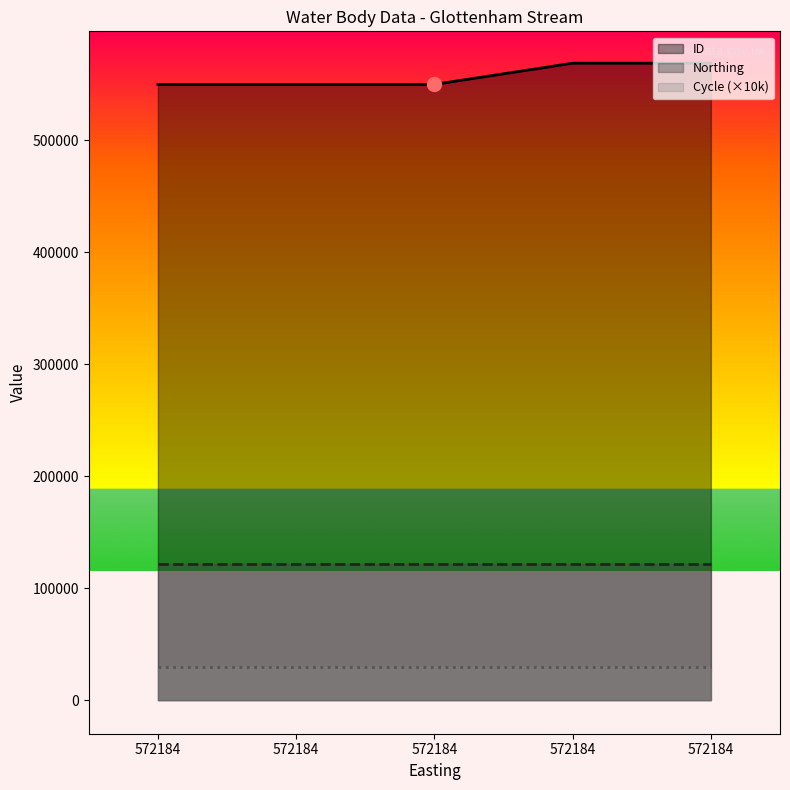

What is the sum of the Cycle values at 572184 and 572184?

6